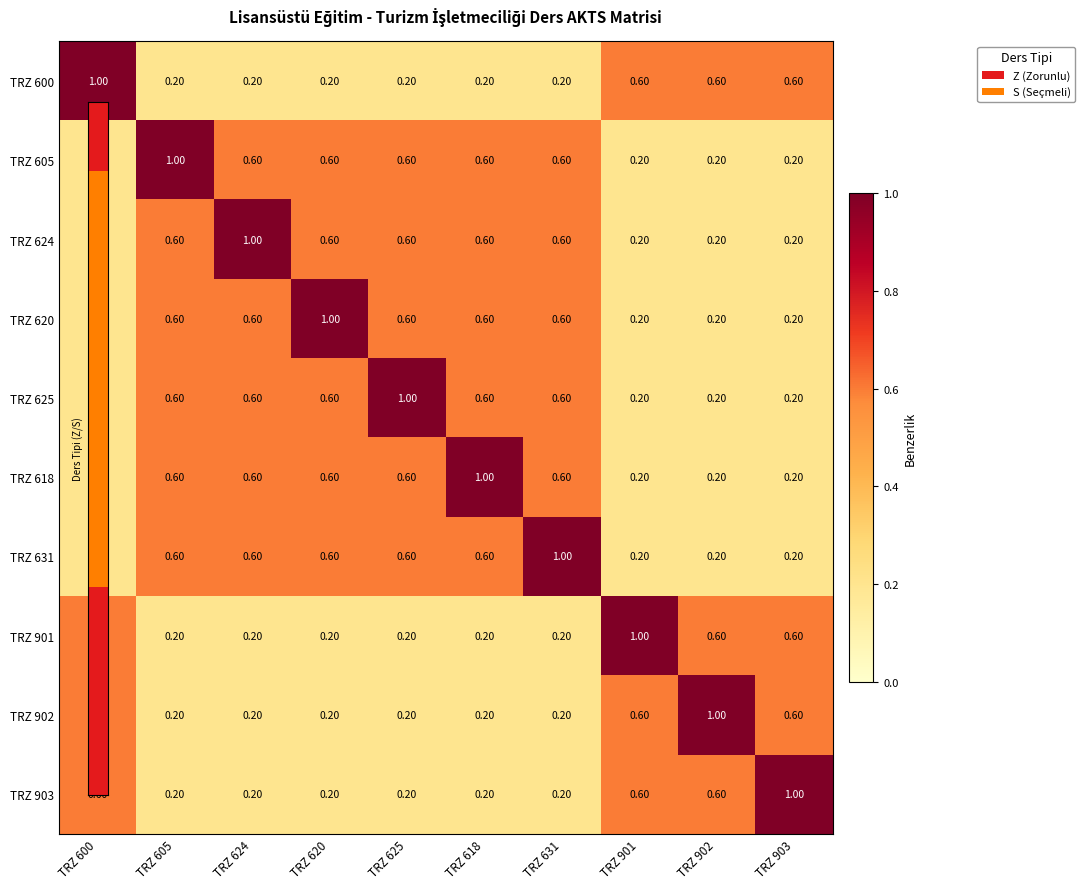

Is the value of TRZ 618 at TRZ 631 greater than the value of TRZ 901 at TRZ 631?

Yes